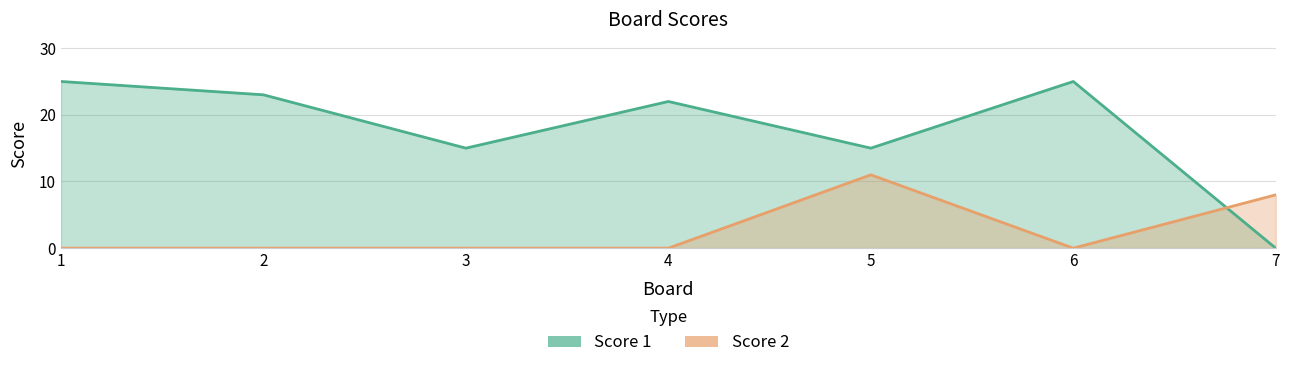

Rank the series at 6 from lowest to highest value.

Score 2, Score 1